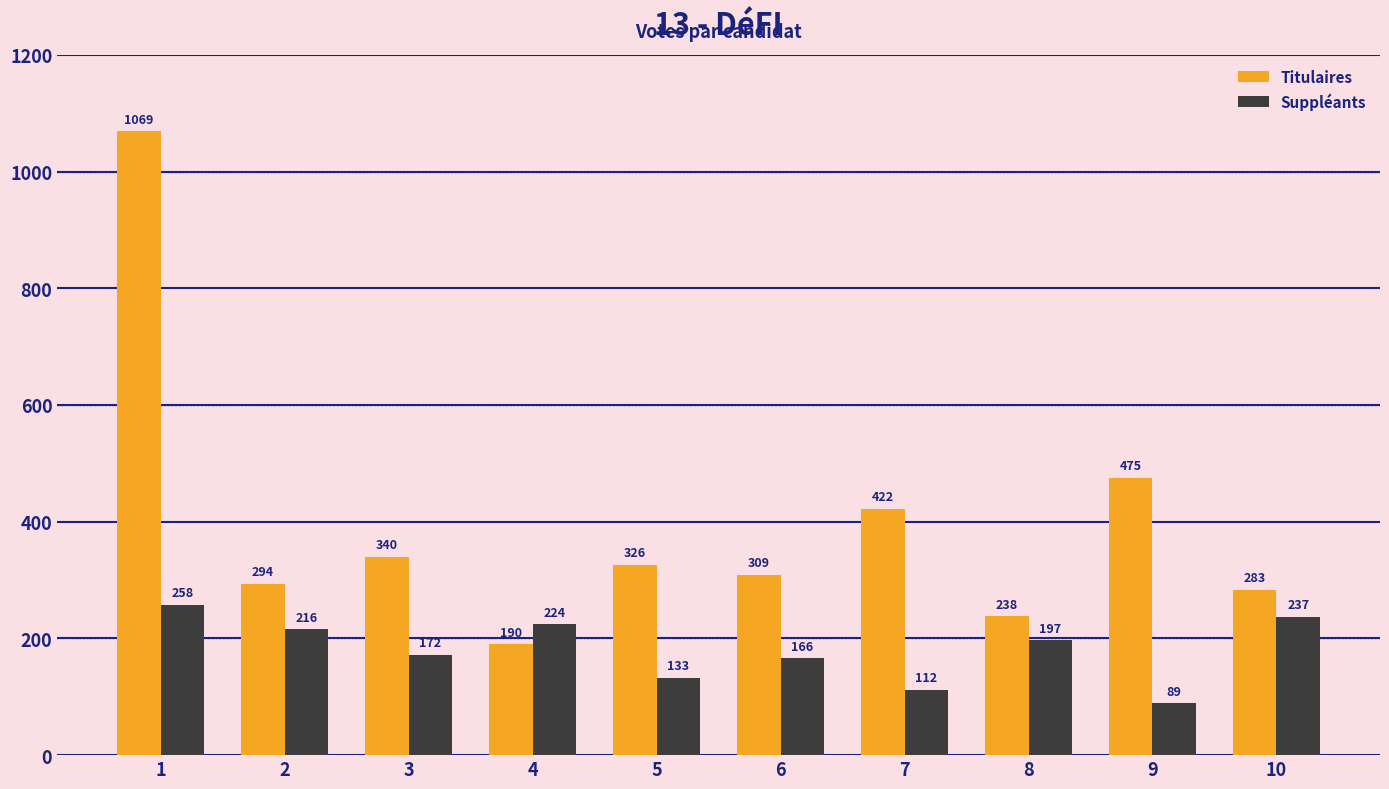

Which series has the largest total across all categories?

Titulaires